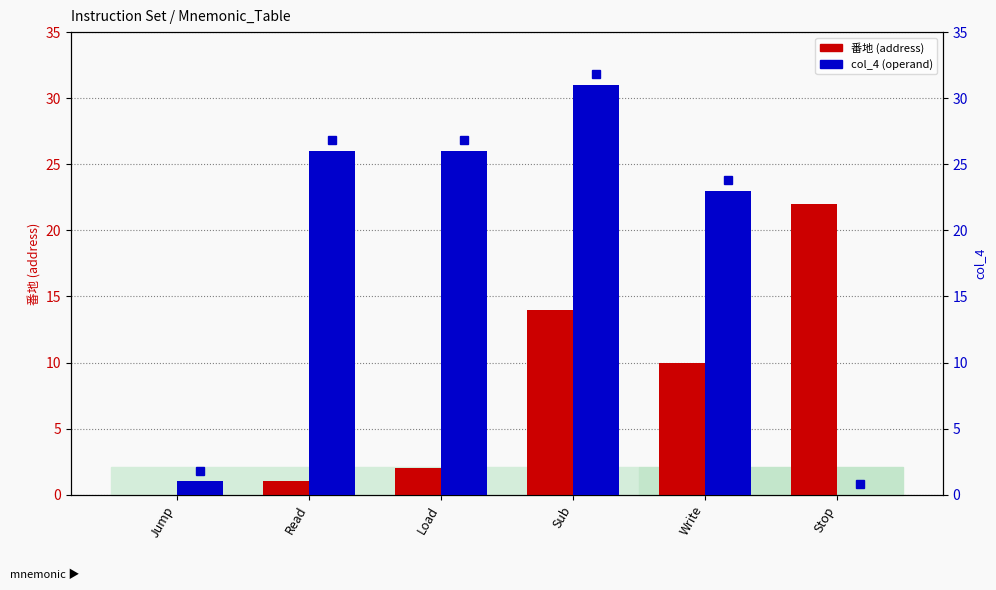

Which category has the highest value in the 番地 series?

Stop